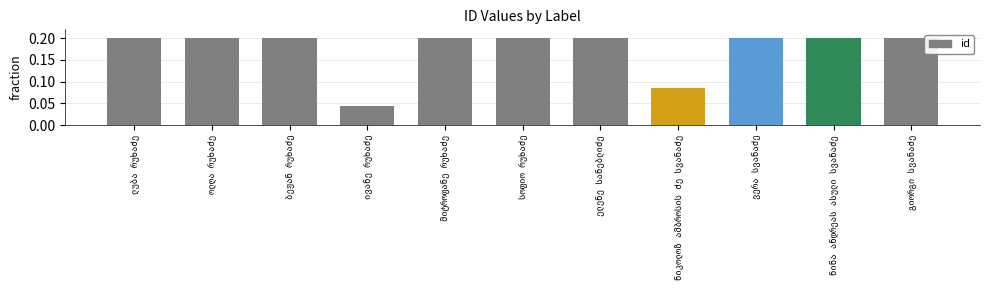

What is the value of the 5th bar from the left?

0.2